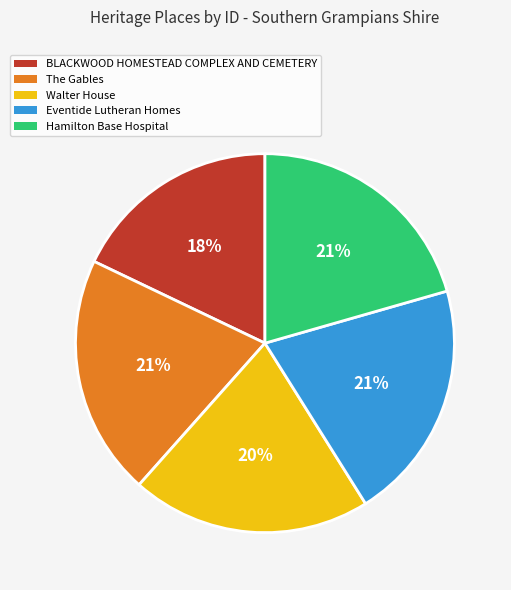

What is the ratio of the value at Walter House to the value at The Gables?

1.0